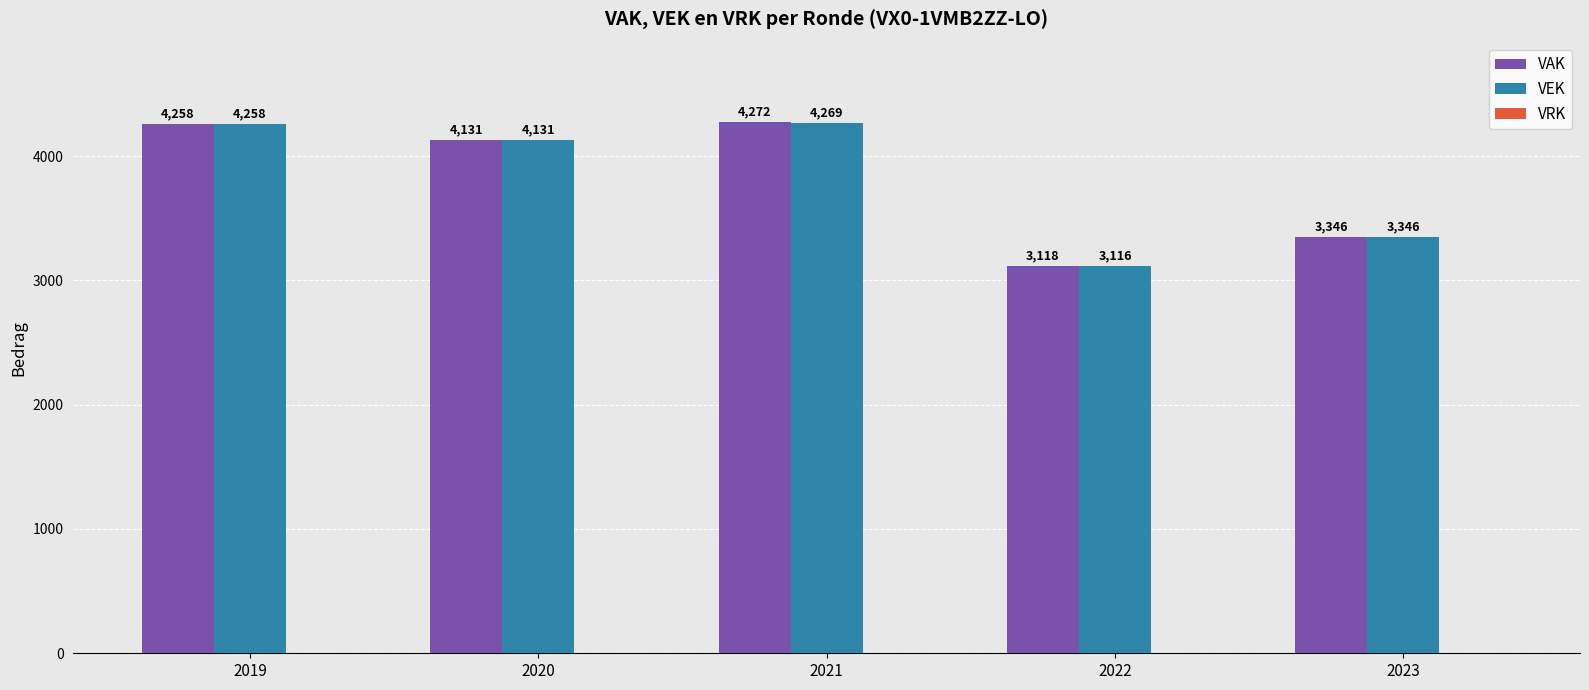

Rank the categories by VAK value from highest to lowest.

2021, 2019, 2020, 2023, 2022